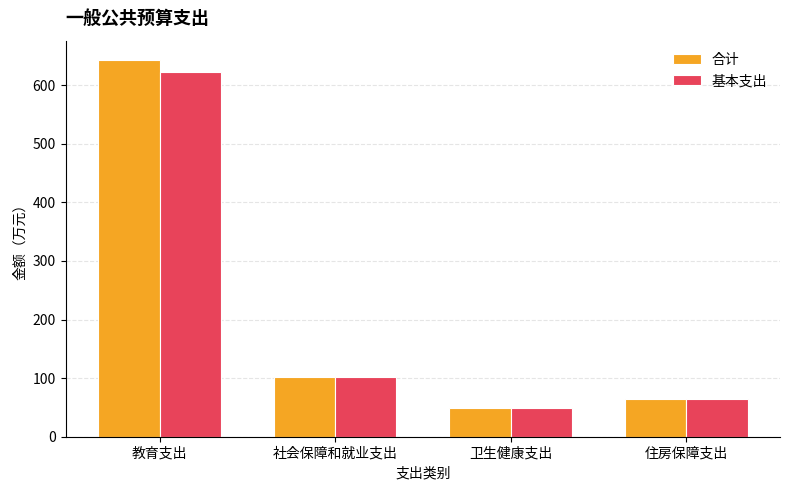

What position from the left is 教育支出?

1